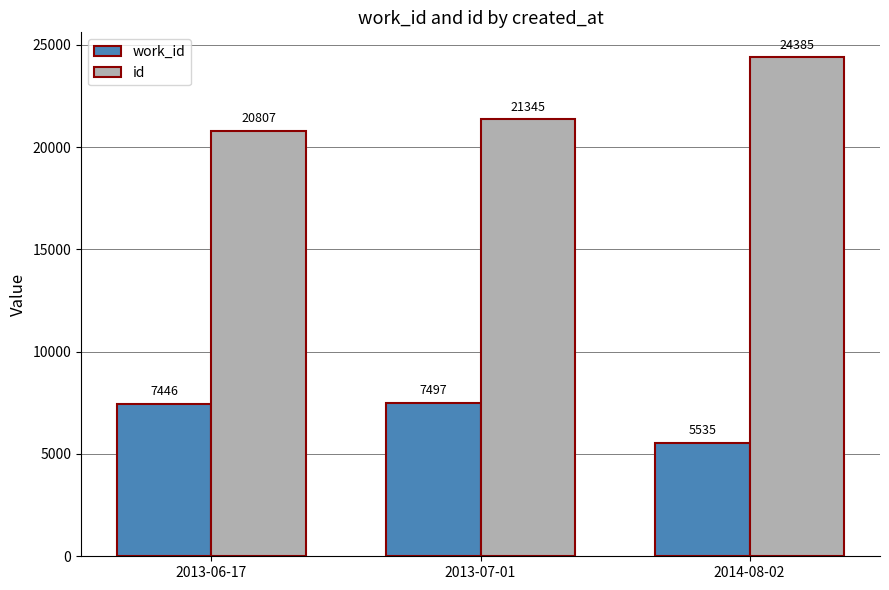

What is the value of the work_id bar at the 3rd from the left?

5535